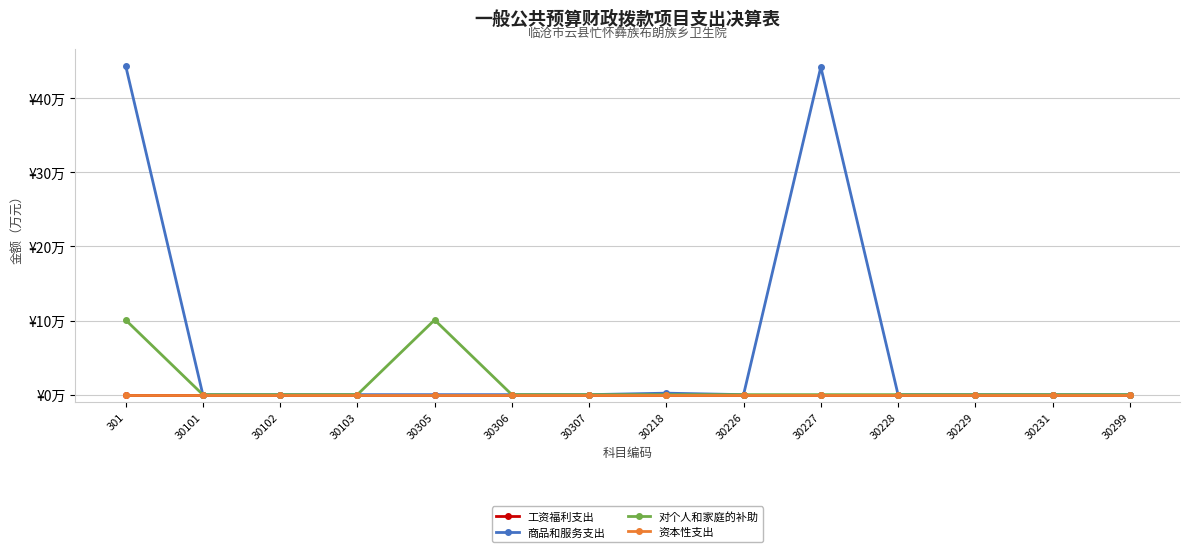

Is this an area chart (filled region under the line)?

No